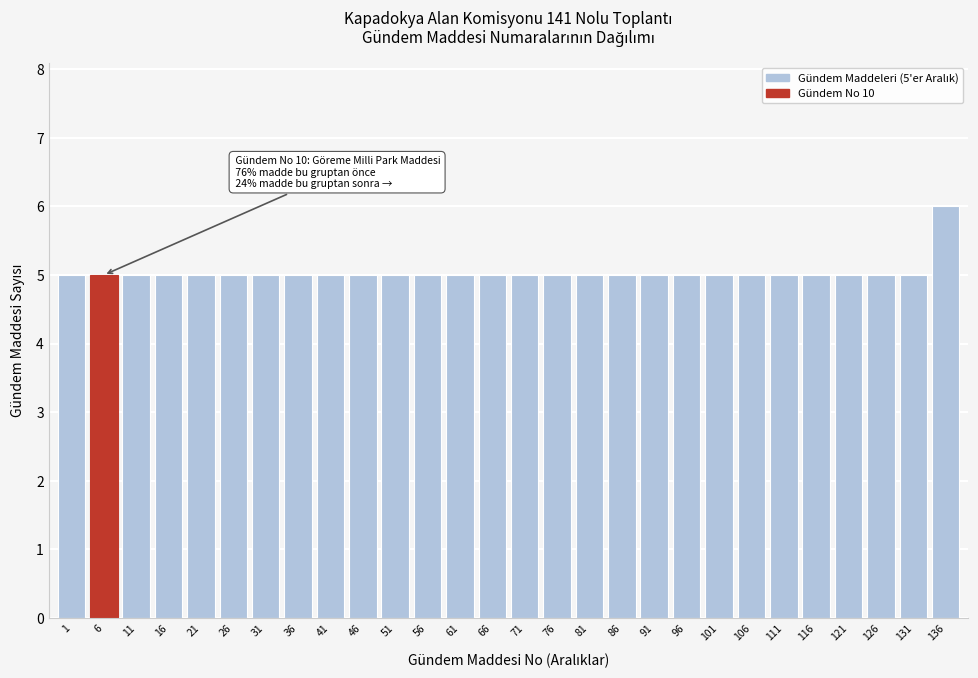

Reading left to right, list all the values displayed in this chart.

5	5	5	5	5	5	5	5	5	5	5	5	5	5	5	5	5	5	5	5	5	5	5	5	5	5	5	6